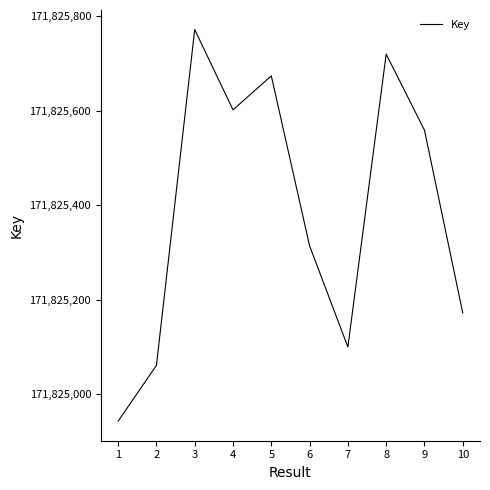

What is the approximate value at 6, to the nearest 50?

171825300